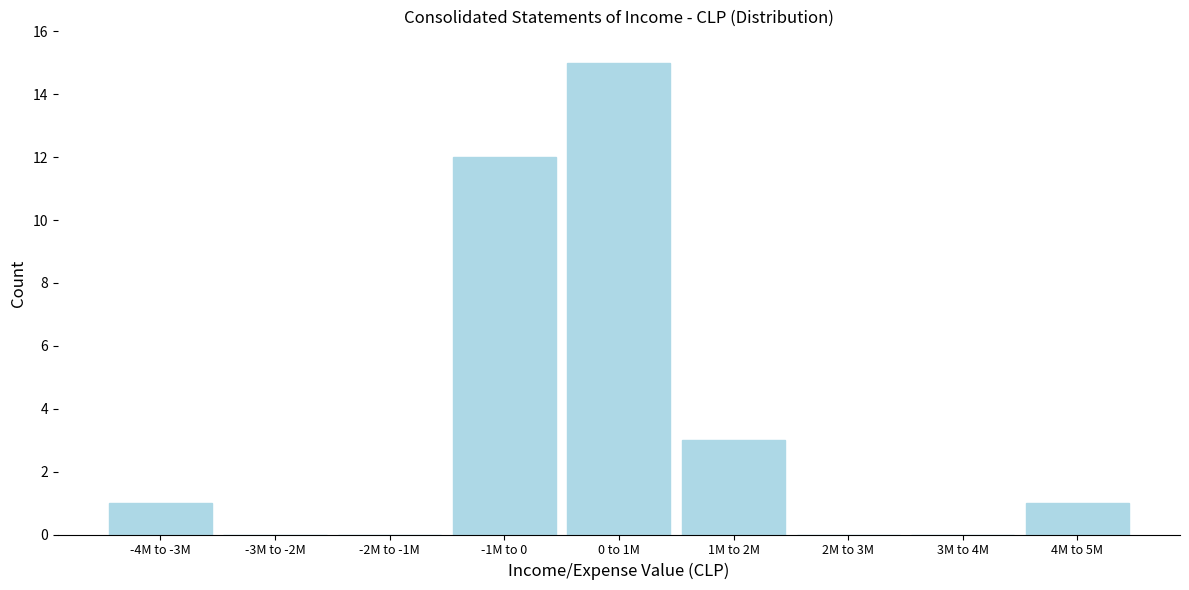

Reading left to right, list all the values displayed in this chart.

-4M to -3M=1	-3M to -2M=0	-2M to -1M=0	-1M to 0=12	0 to 1M=15	1M to 2M=3	2M to 3M=0	3M to 4M=0	4M to 5M=1